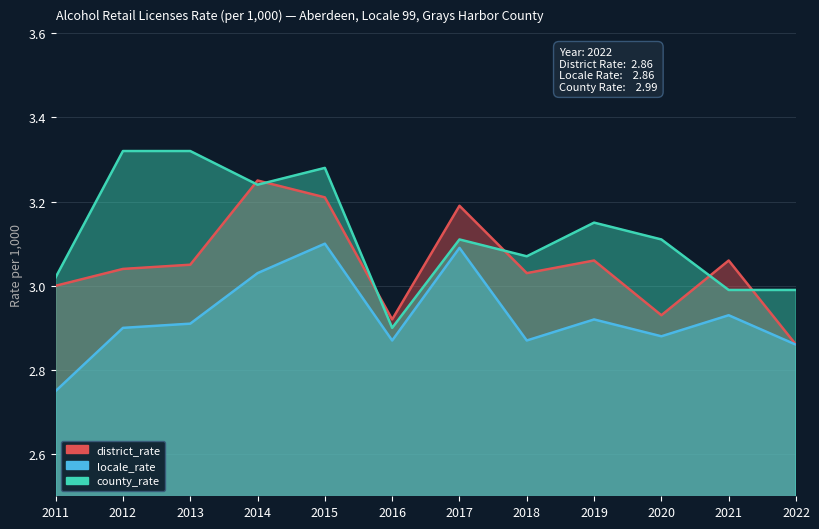

What is the total value across all series at 2021?

9.0